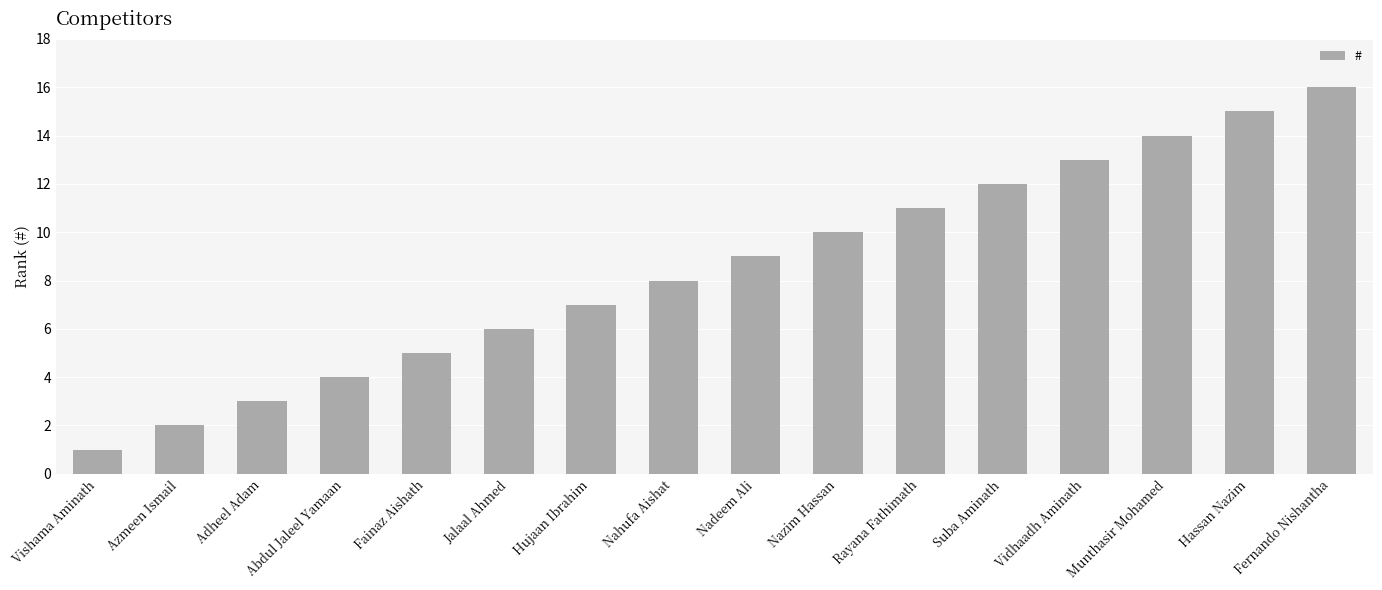

Reading right to left, what are all the values shown in this chart?

16	15	14	13	12	11	10	9	8	7	6	5	4	3	2	1